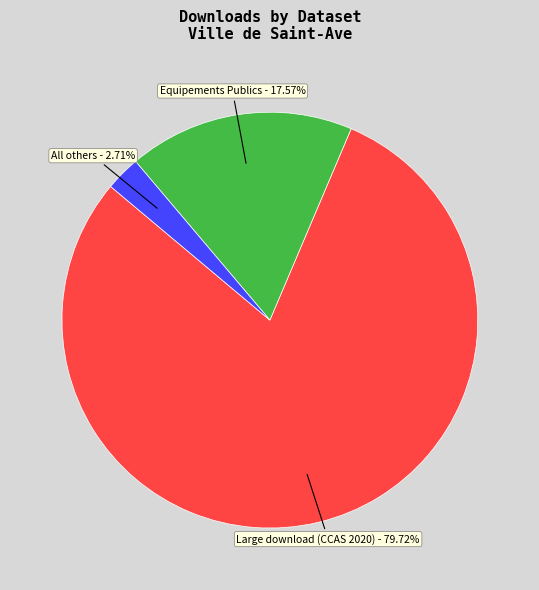

How many segments does this pie chart have?

3